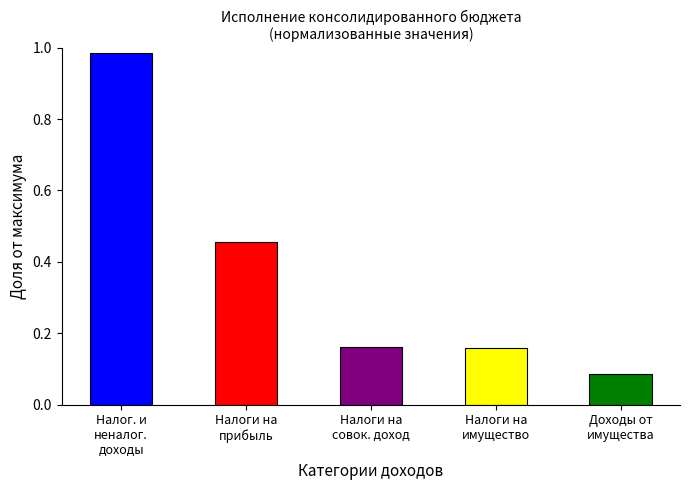

What is the difference between the second highest and second lowest values?

0.3